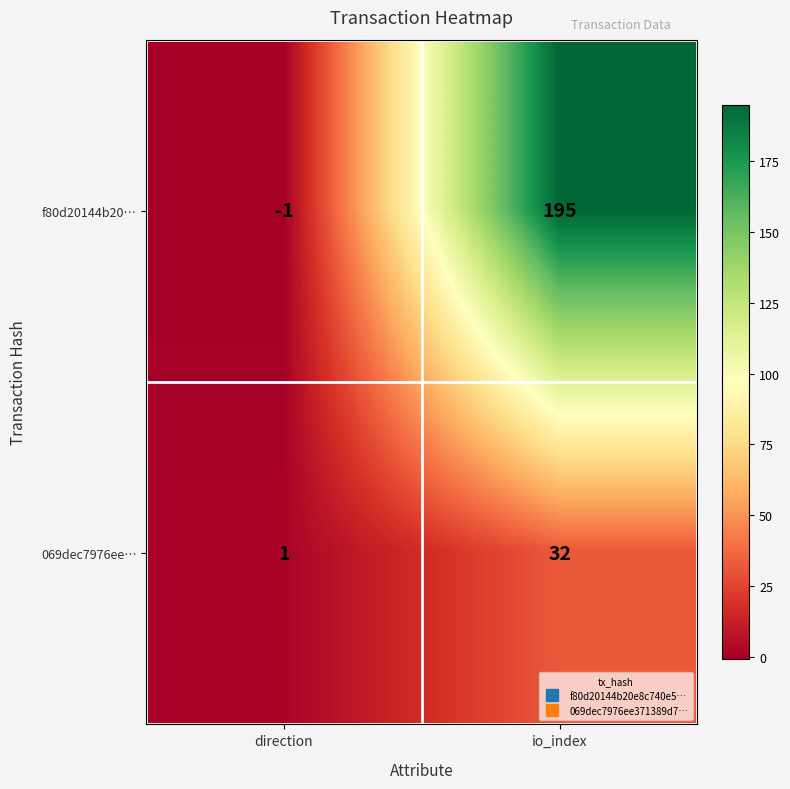

At which label does 069dec7976ee… reach its minimum?

direction